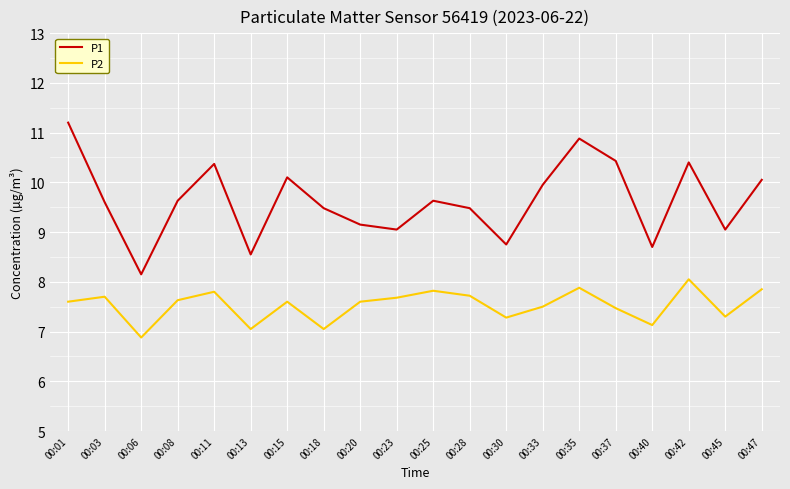

Which series has the largest range (max minus min)?

P1